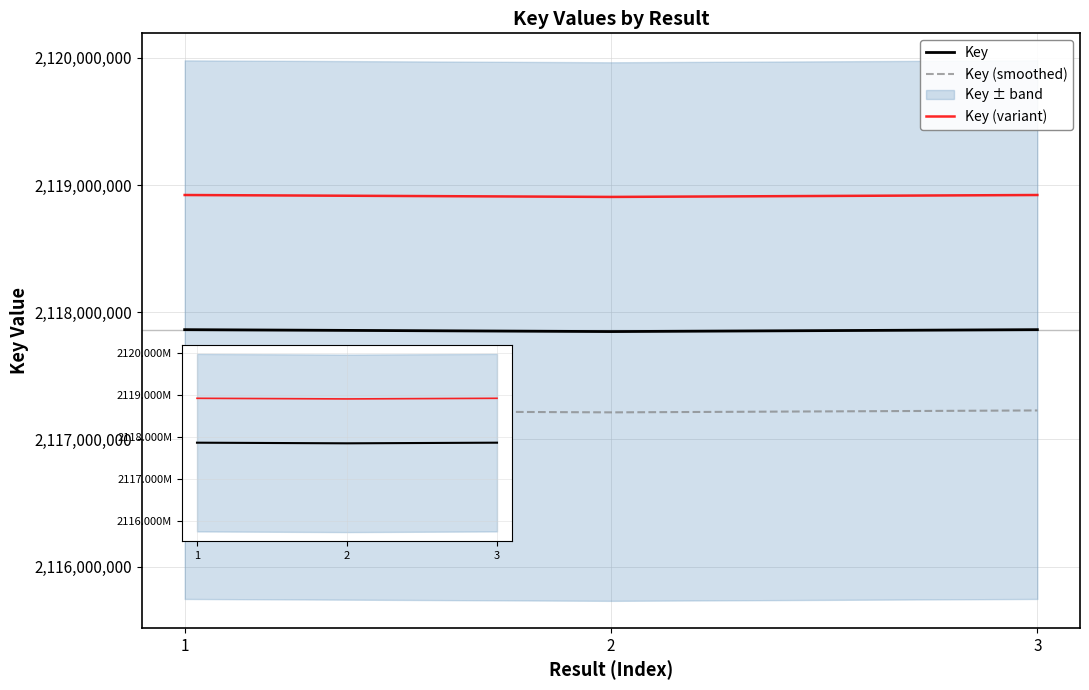

Does the chart have visible grid lines?

Yes